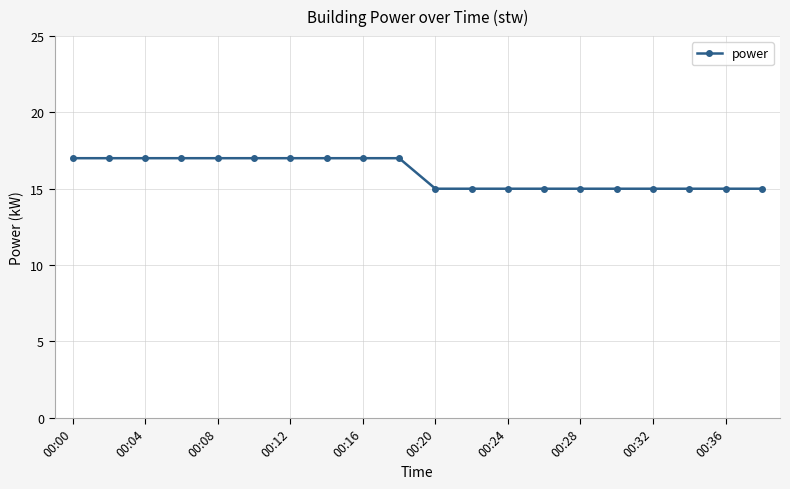

What is the minimum value shown in the chart?

15